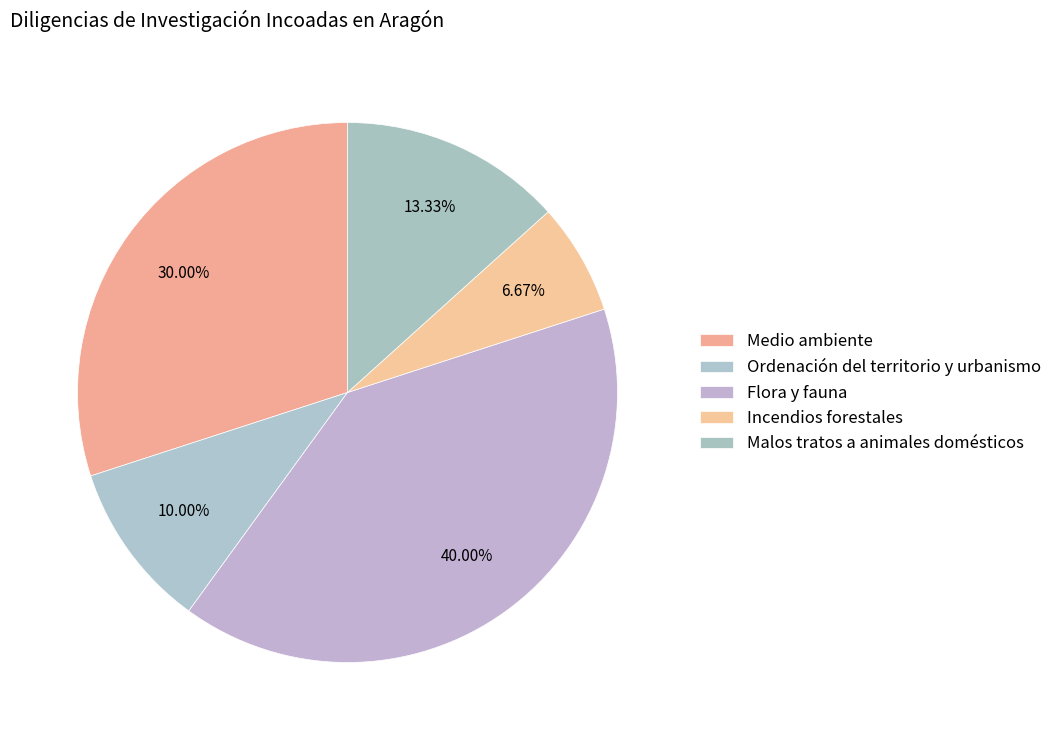

What is the total percentage of Medio ambiente and Malos tratos a animales domésticos?

43.3%